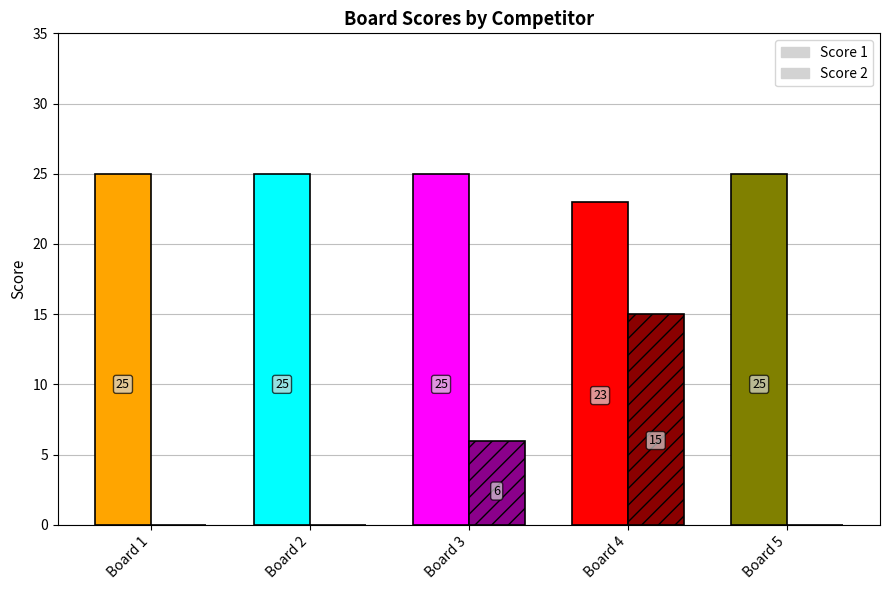

Reading right to left, what are all the values shown in this chart?

Score 1: 25	23	25	25	25
Score 2: 0	15	6	0	0